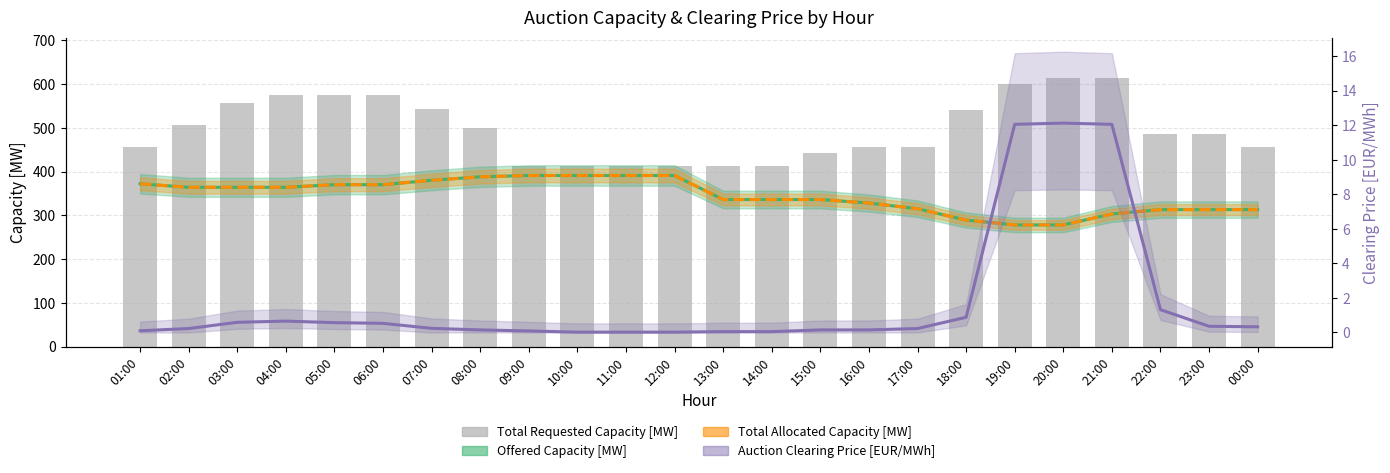

The Offered Capacity [MW] series shows 391.0 at 09:00. True or false?

True